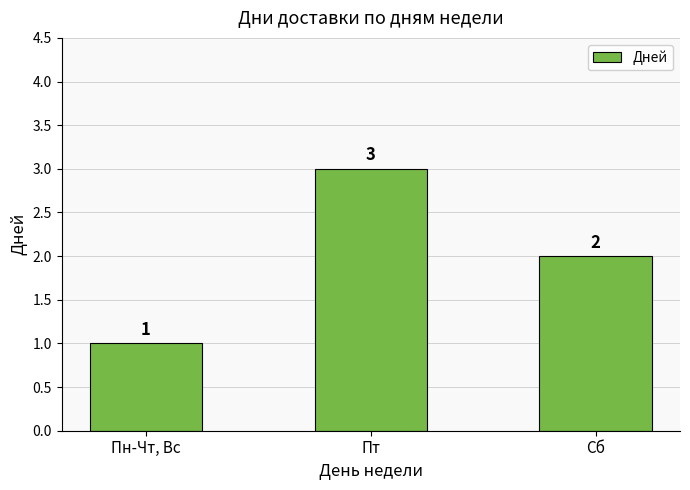

What is the value of the 3rd bar from the left?

2